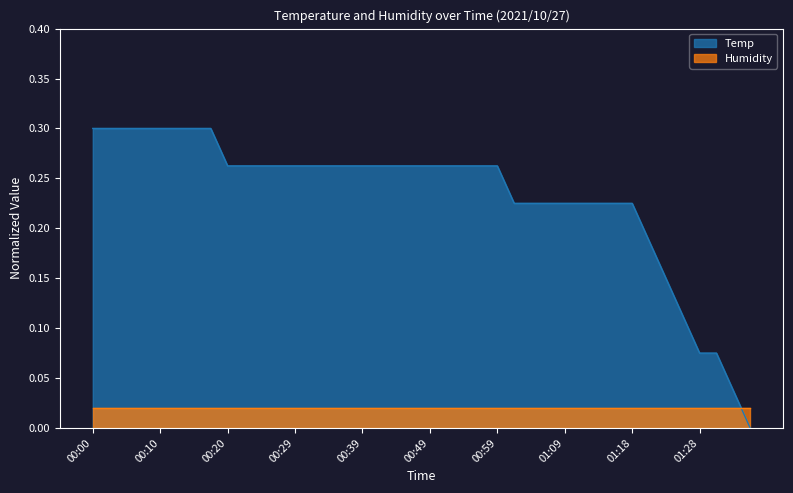

Which category has the lowest value across all series?

01:36